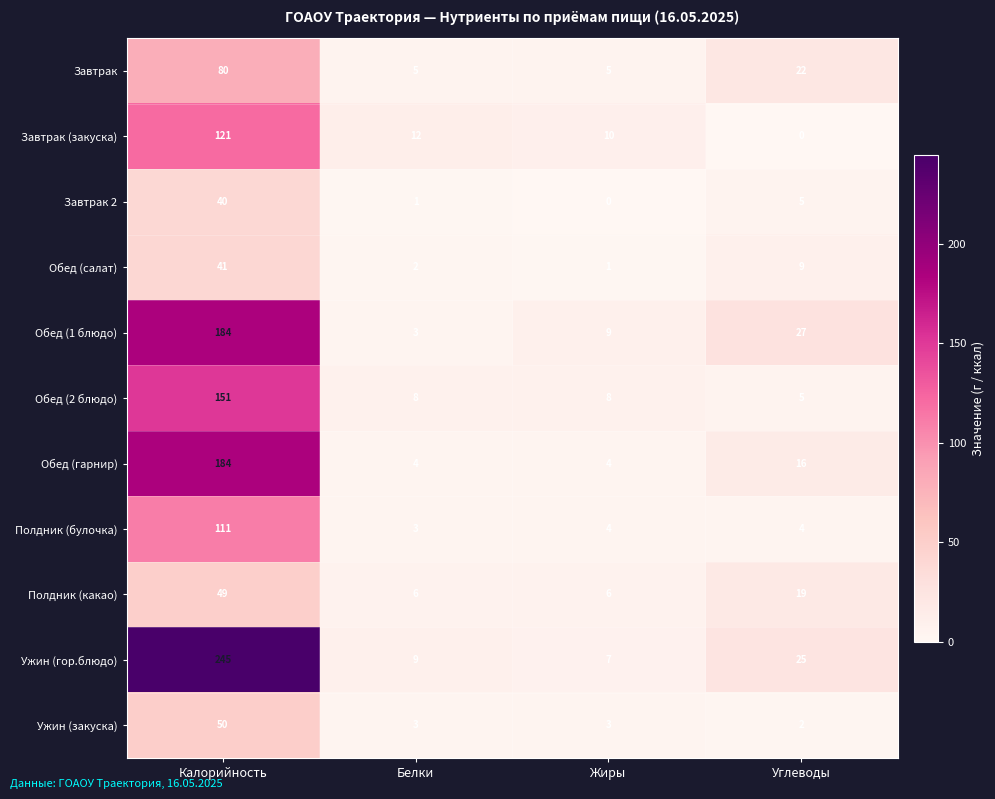

What is the difference between the maximum and second lowest values in the Обед (1 блюдо) series?

175